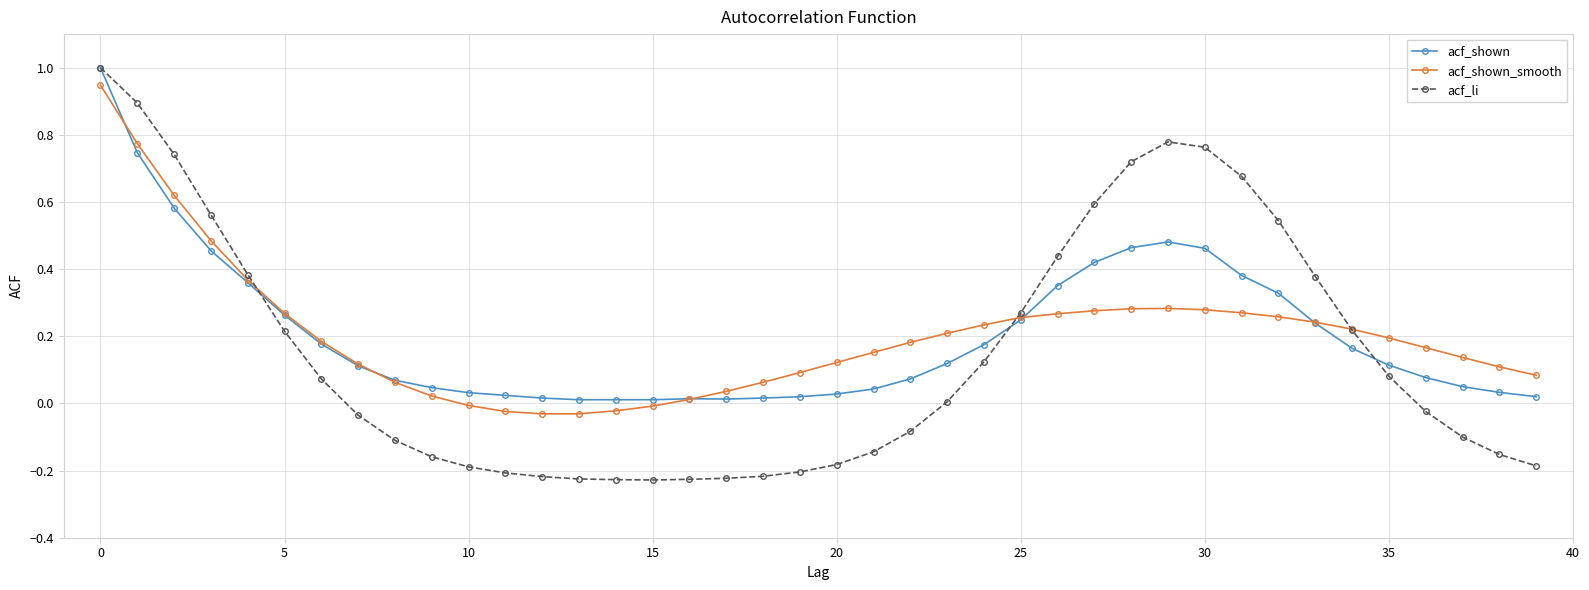

How many lines are shown in the chart?

3